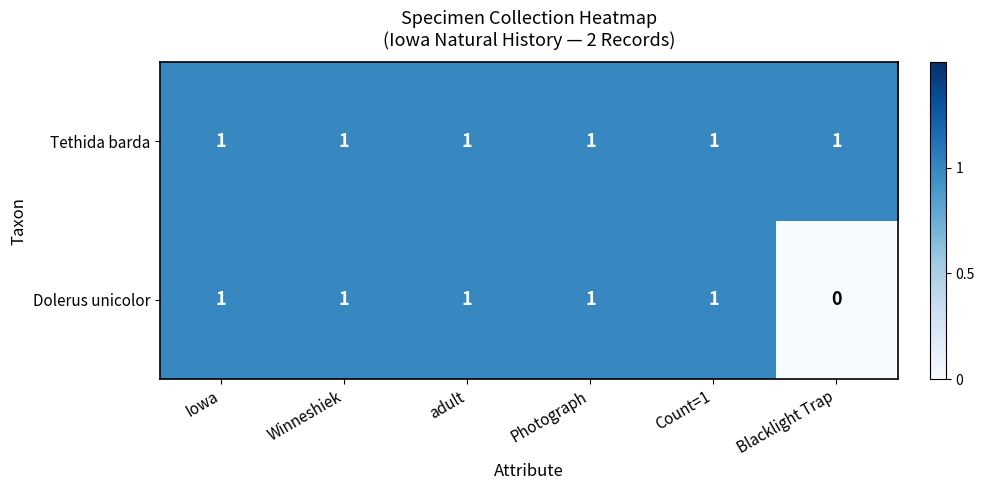

Rank the series by their average value, from lowest to highest.

Dolerus unicolor, Tethida barda